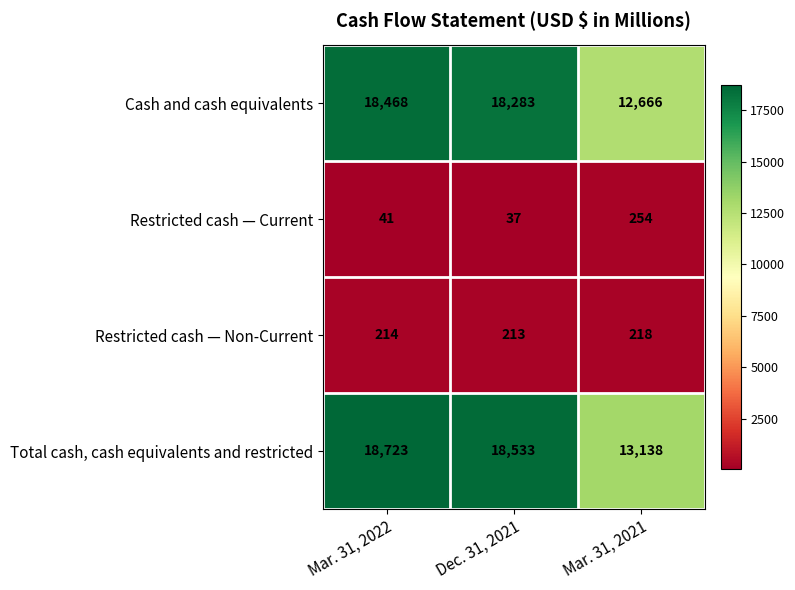

Which label corresponds to the smallest value in the chart?

Dec. 31, 2021